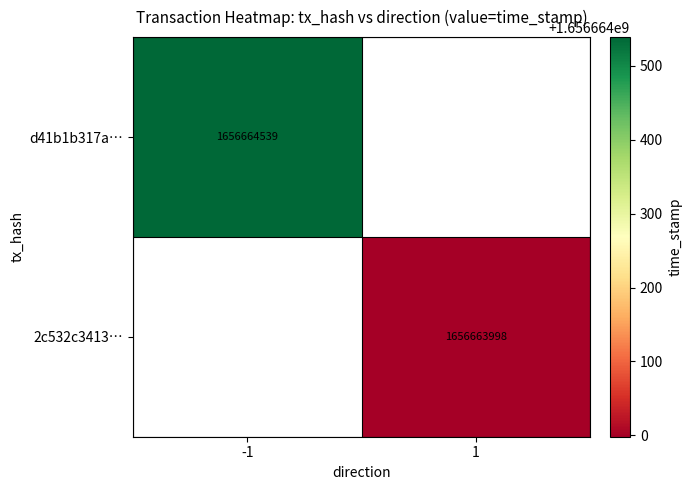

Reading left to right, extract all data points from this chart.

d41b1b317ac84f72321d775075402e6c8e07c42: -1	1656664539
2c532c3413b8fbf64951fe05d68cc4aca9d9948: 1	1656663998